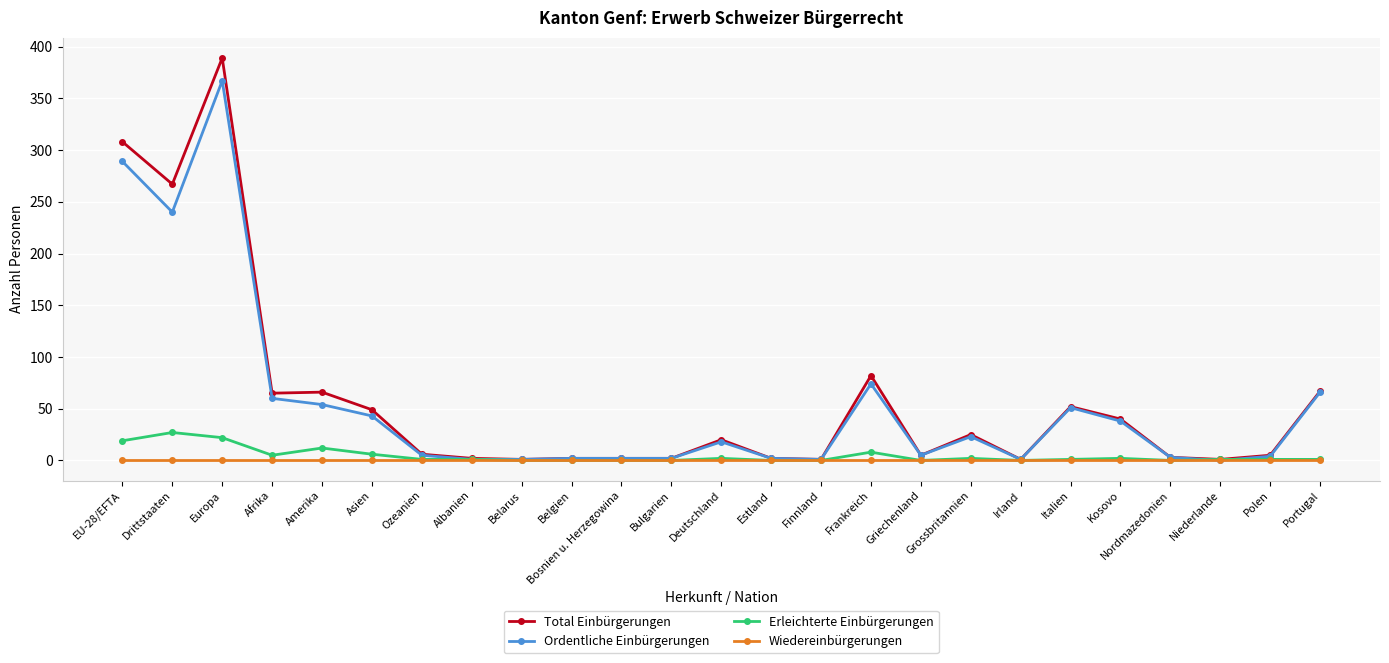

Is it true that Total Einbürgerungen equals 68 at Asien?

False